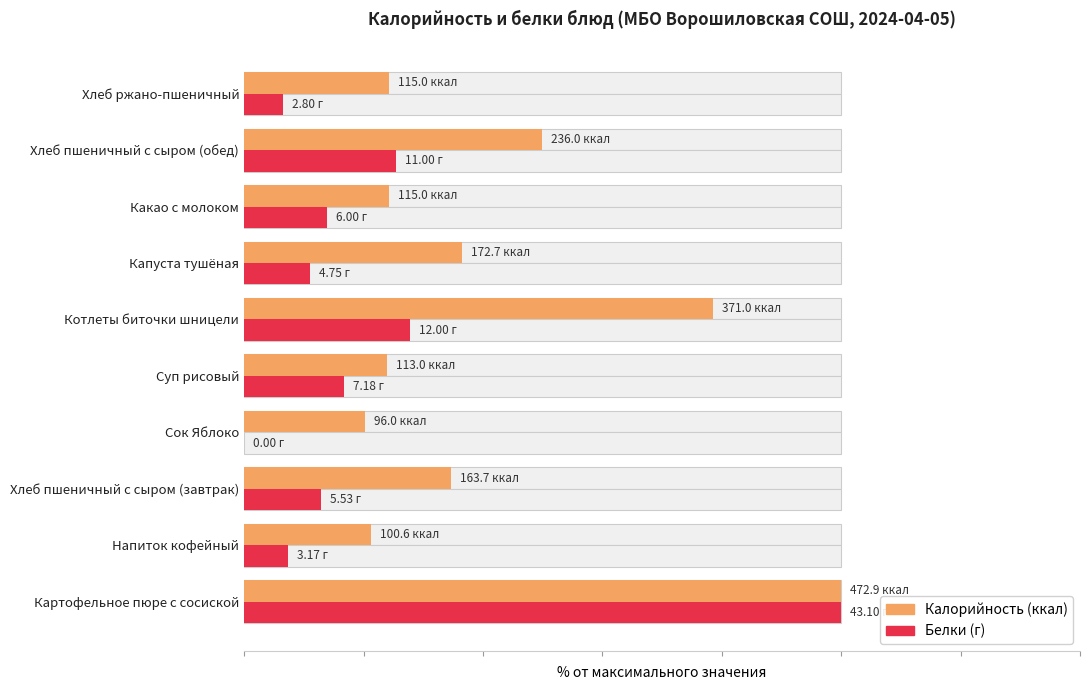

What are all the series names shown in the legend?

Калорийность, Белки